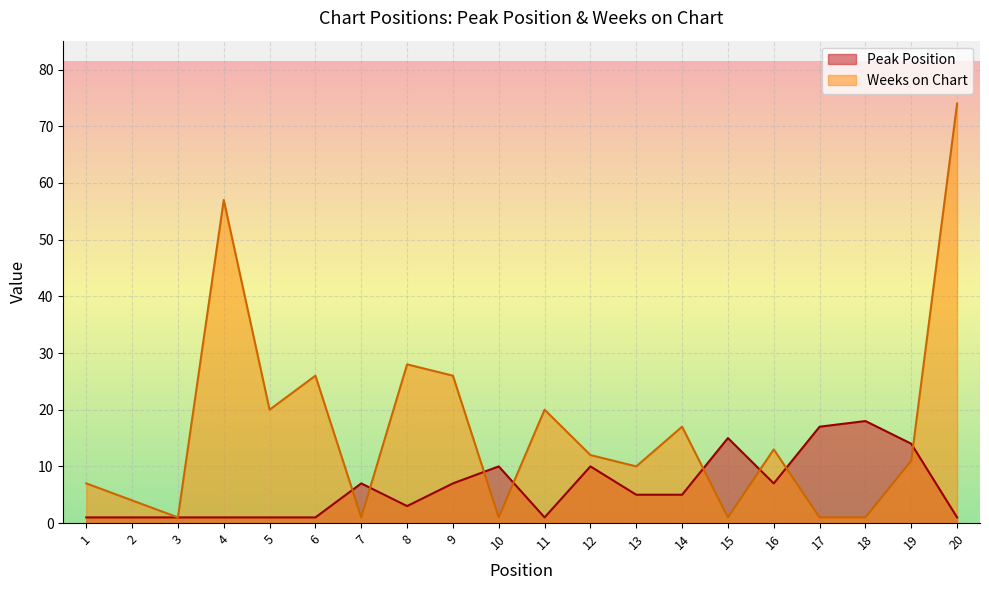

At which label does Peak Position first exceed 5?

7